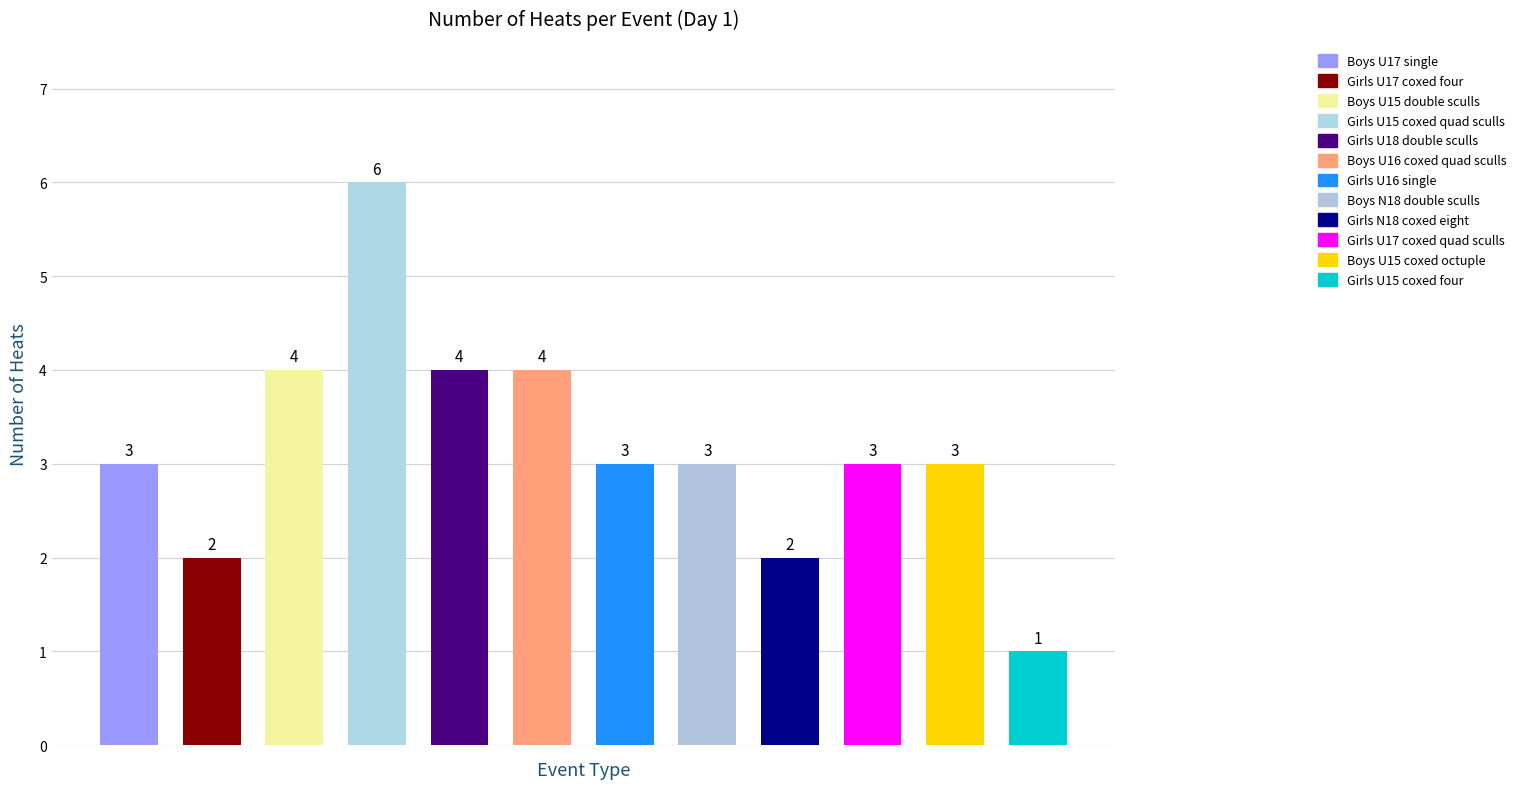

How many categories are shown in the chart?

12